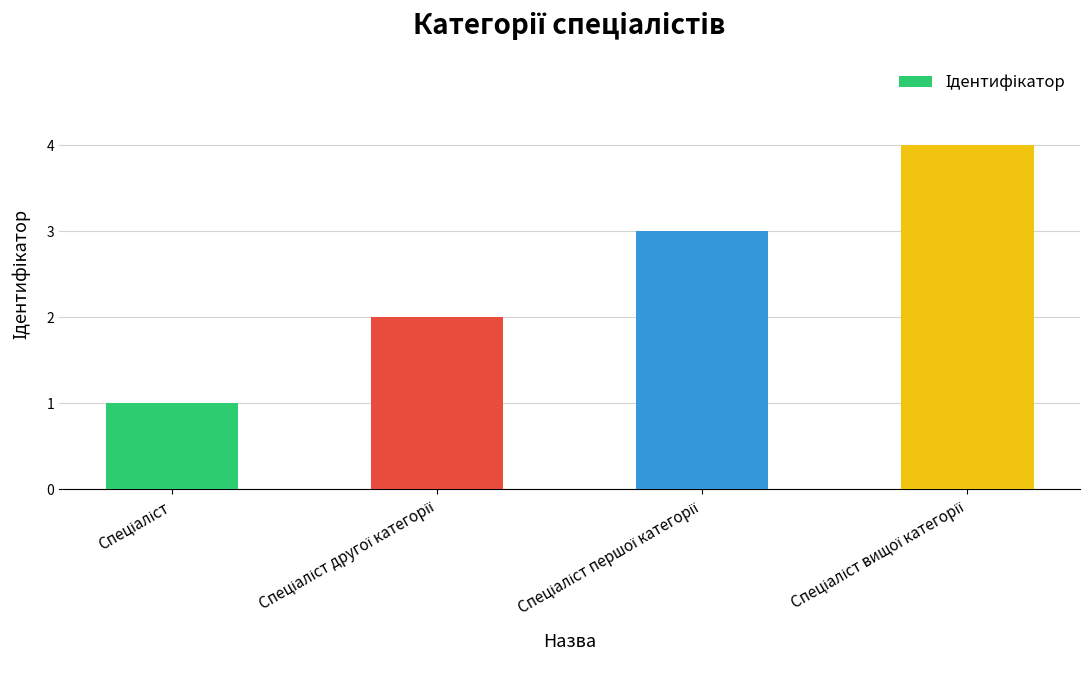

What is the value of the 1st bar from the left?

1